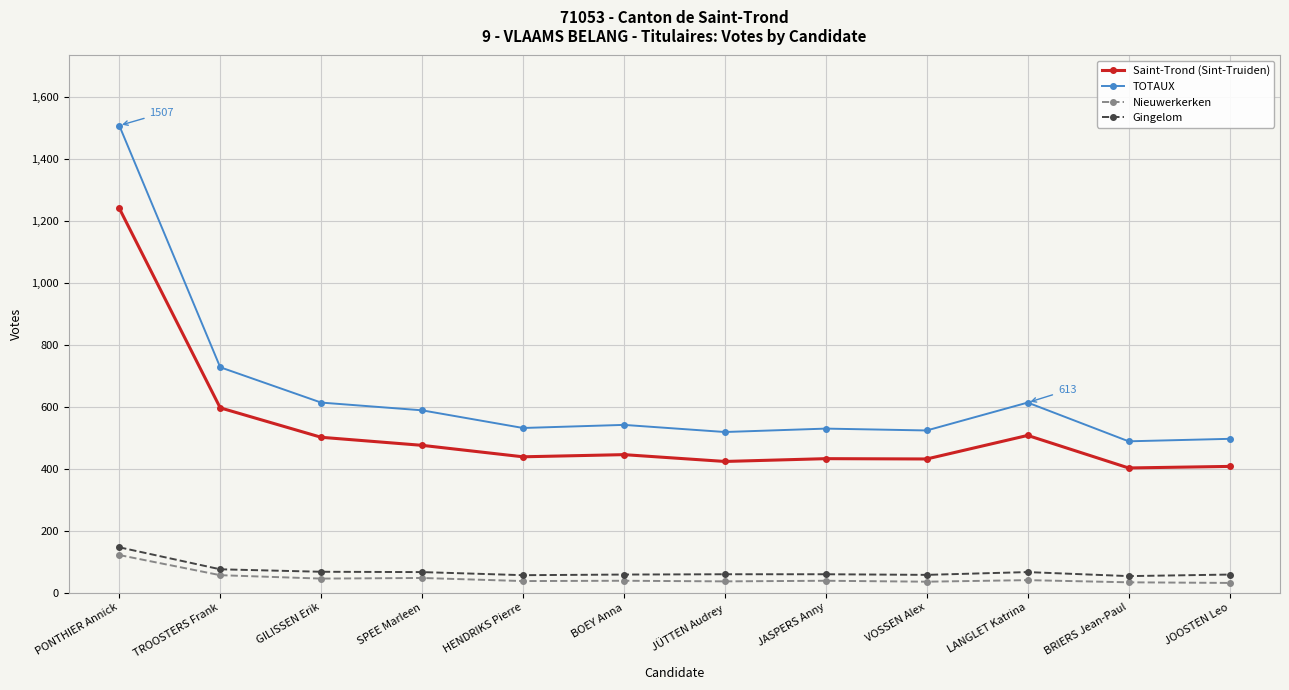

Rank the series at VOSSEN Alex from lowest to highest value.

Nieuwerkerken, Gingelom, Saint-Trond (Sint-Truiden), TOTAUX